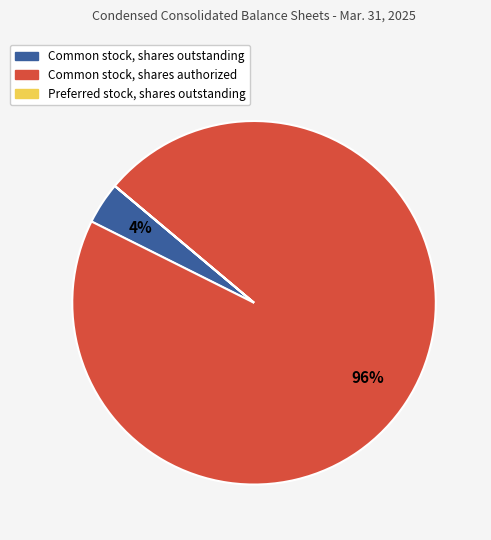

Does any single category account for the majority?

Yes